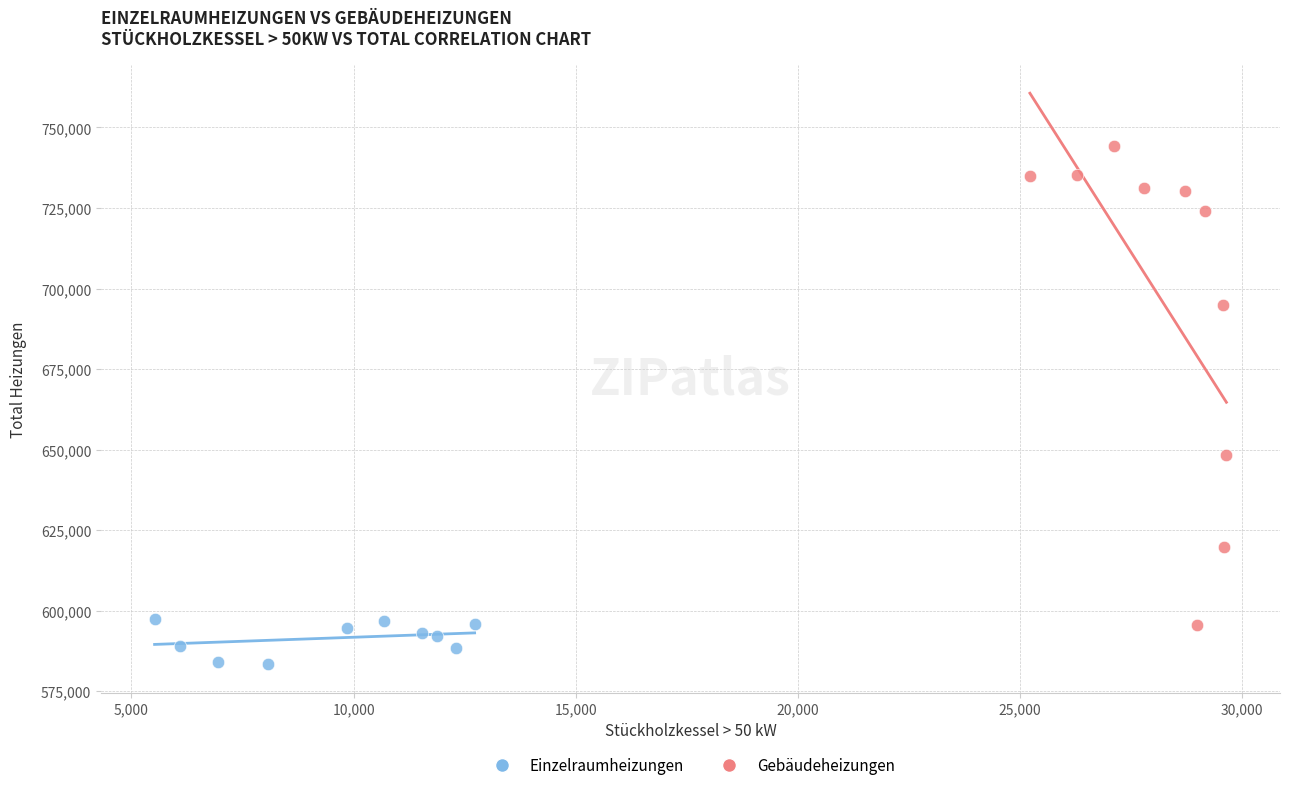

Which series has the widest spread of Y values?

Gebäudeheizungen